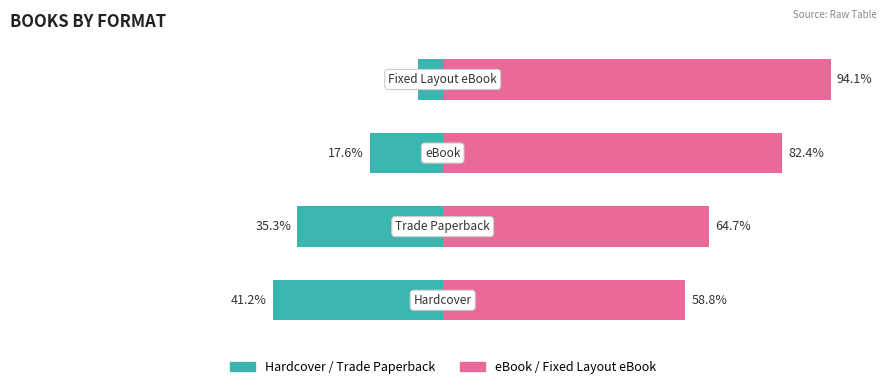

How many bars are there in each group?

2